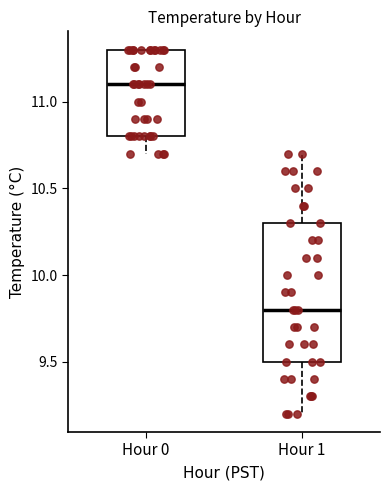

Which box is the tallest, from its lower edge to its upper edge?

Hour 1